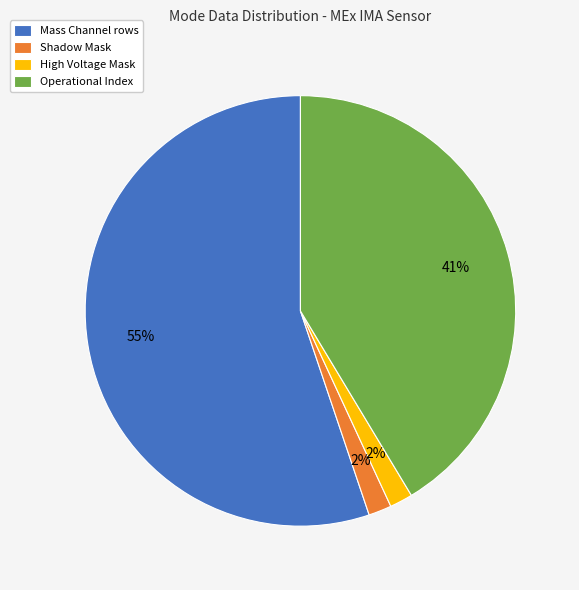

What is the largest slice in the pie chart?

Mass Channel rows